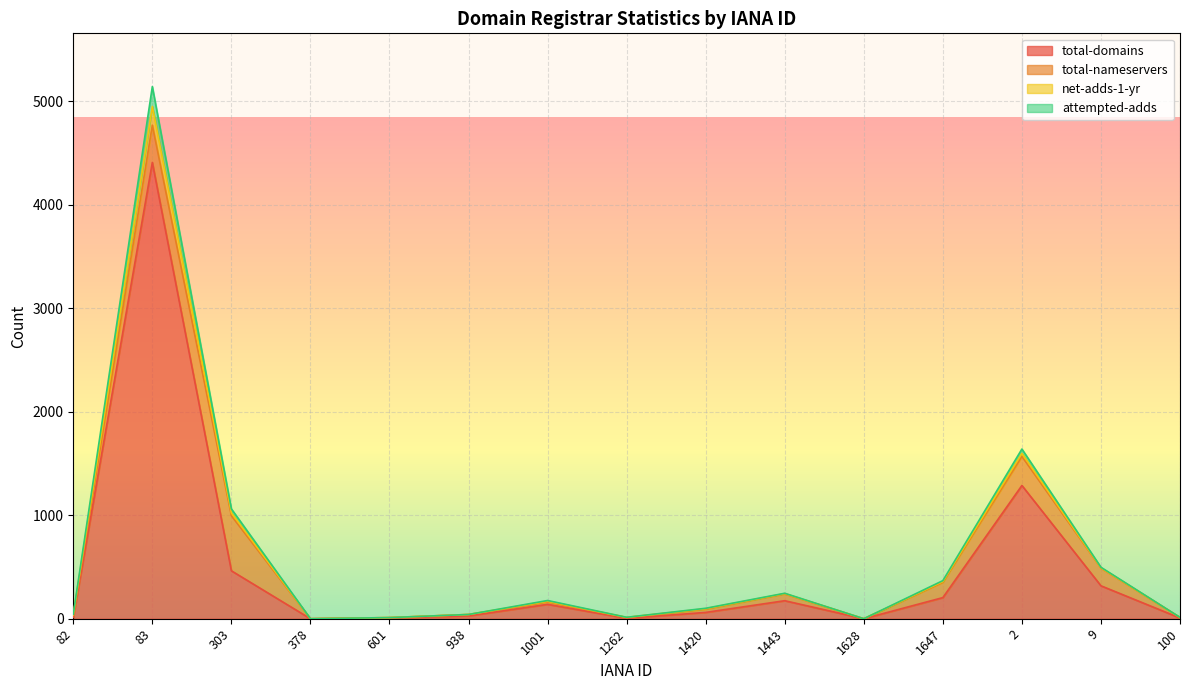

True or false: attempted-adds and total-domains cross at least once.

False